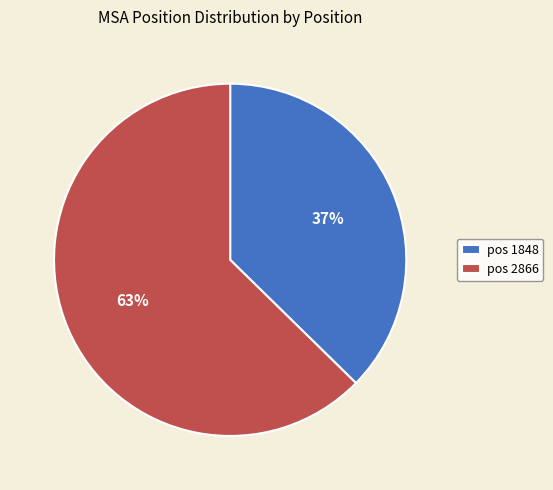

Count the number of slices in the pie.

2